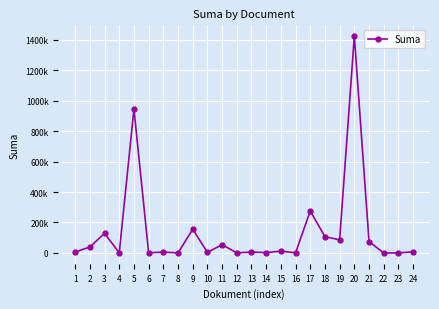

Reading right to left, extract all data points from this chart.

8000.0	100.0	120.0	74896.7	1423037.2	86100.0	107141.2	275446.9	950.0	12000.0	2540.0	5400.0	1190.0	54000.0	4510.0	155333.4	530.0	5400.0	1300.0	944982.0	950.0	128759.2	39069.2	6570.0